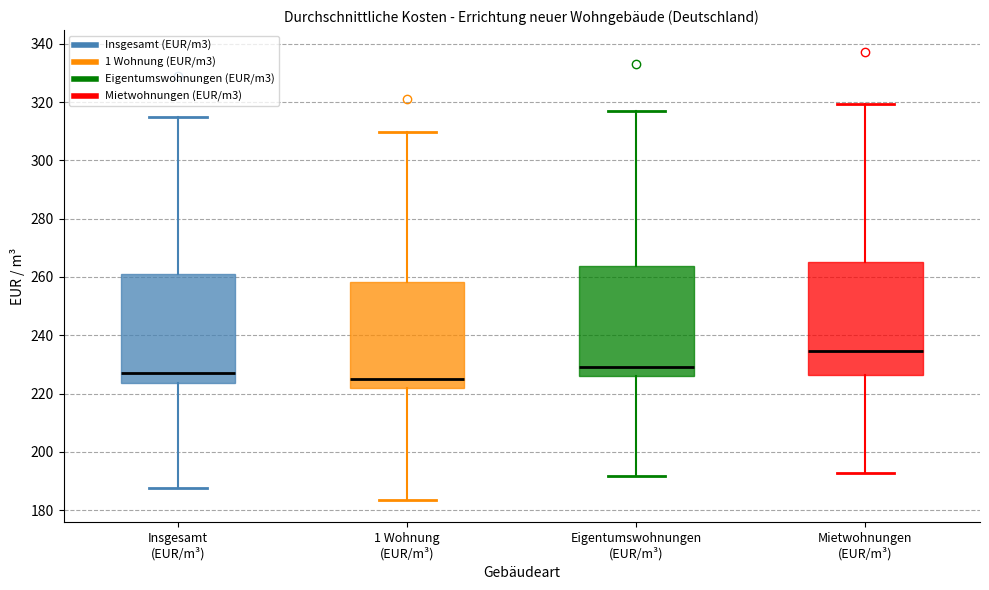

Reading left to right, read every box against the y-axis: the position of its median line, the range the box covers, and the ends of its whiskers. The values are not printed on the chart, so give them approximately, as read against the axis.

Insgesamt (EUR/m³): median 228, box 224 to 260, whiskers 188 to 314
1 Wohnung (EUR/m³): median 226, box 222 to 258, whiskers 184 to 310
Eigentumswohnungen (EUR/m³): median 230, box 226 to 264, whiskers 192 to 318
Mietwohnungen (EUR/m³): median 234, box 226 to 266, whiskers 192 to 320